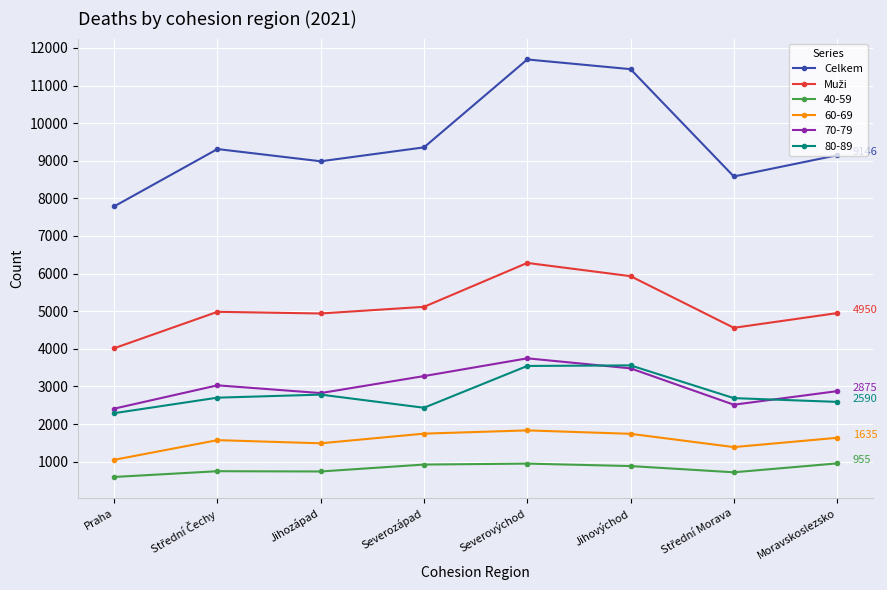

What is the value of the 40-59 point at the 6th from the left?

884